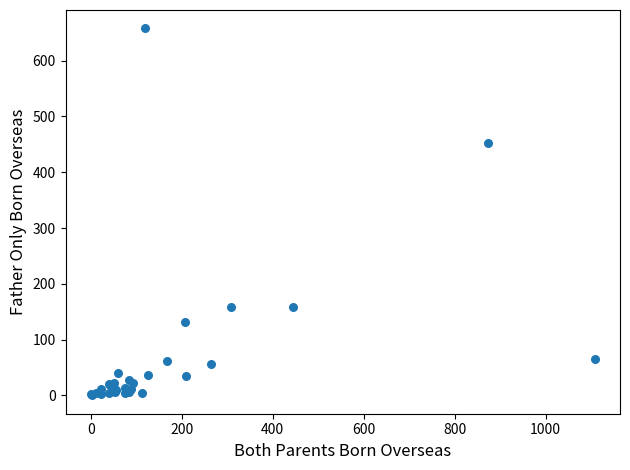

What Y value in the scatter plot is closest to 329?

452